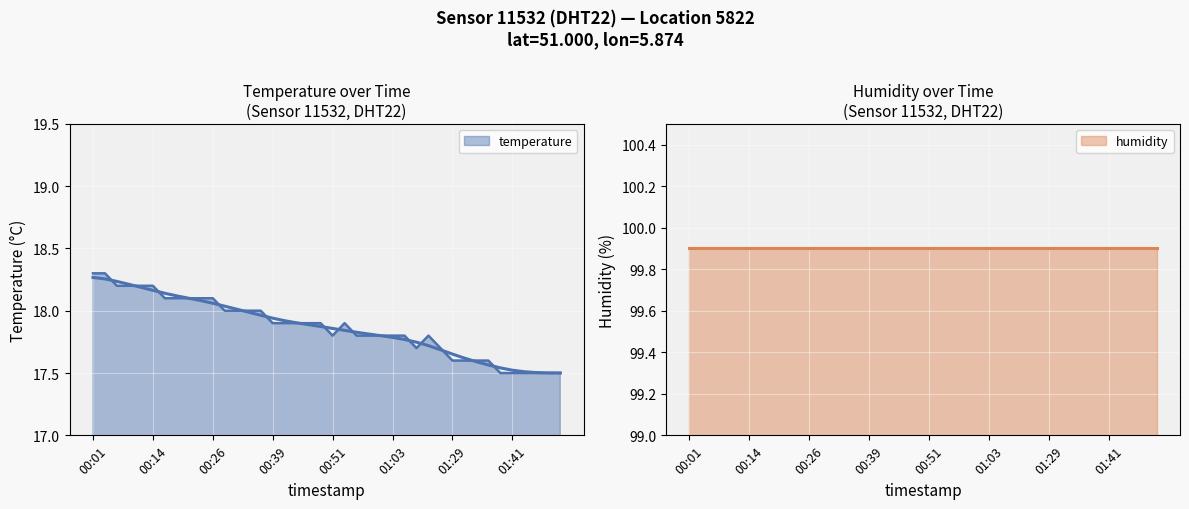

Which label corresponds to the largest value in the chart?

00:01